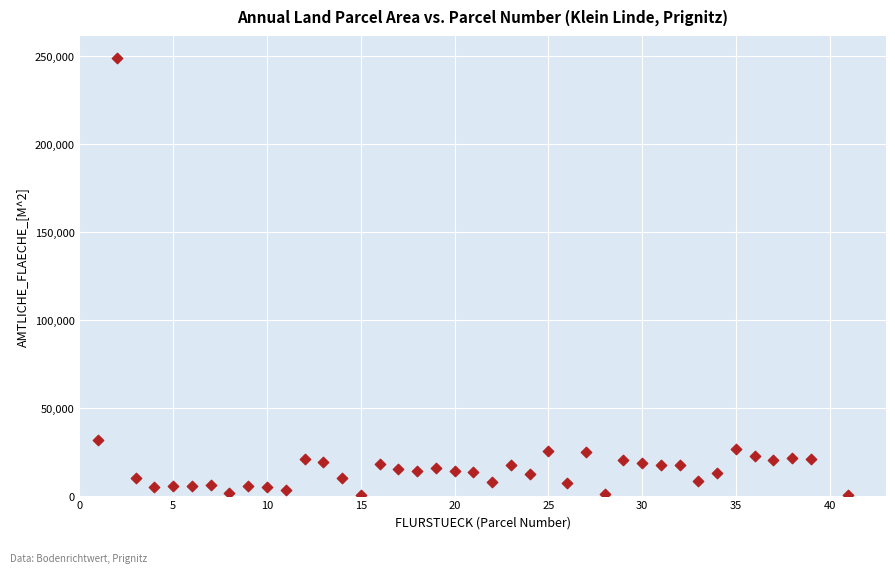

What is the range of Y values (max minus min)?

248522